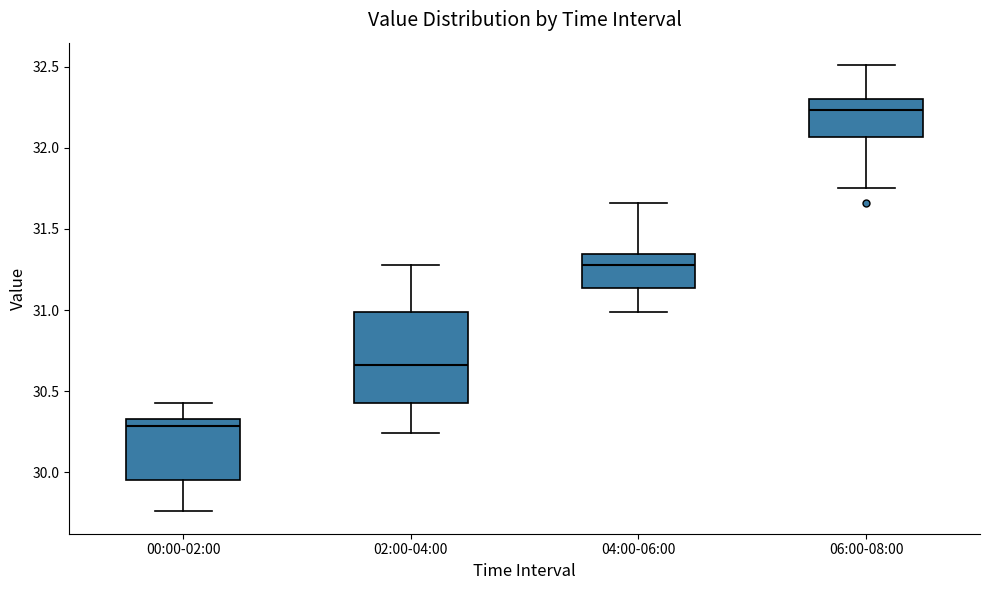

Which box is the tallest, from its lower edge to its upper edge?

02:00-04:00